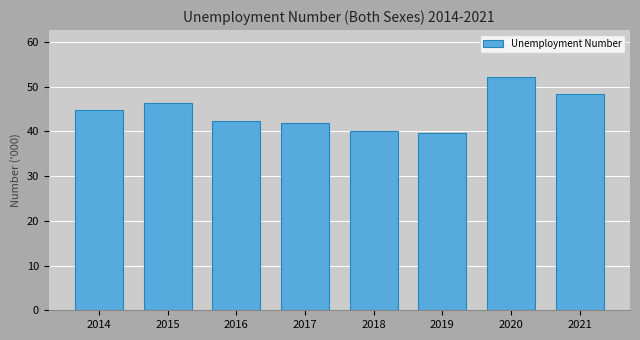

Which label corresponds to the largest value in the chart?

2020